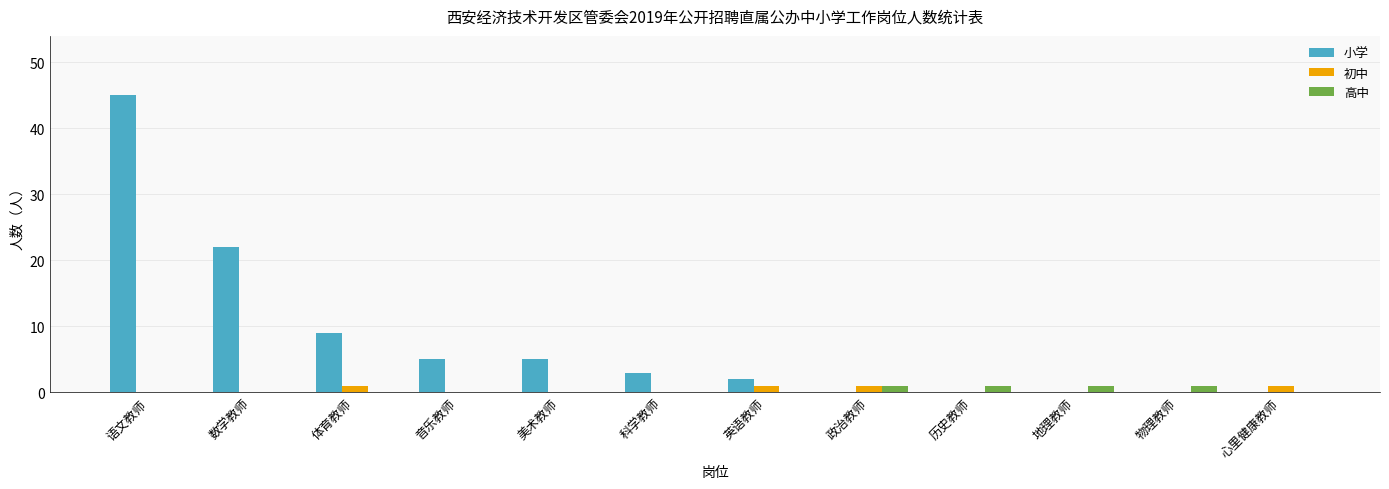

At which category is the sum across all series the highest?

语文教师